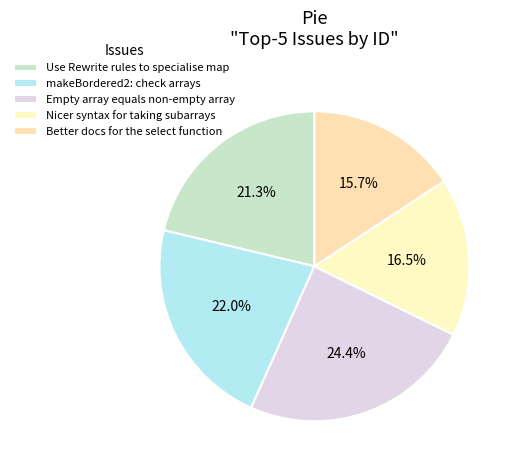

Count the number of slices in the pie.

5